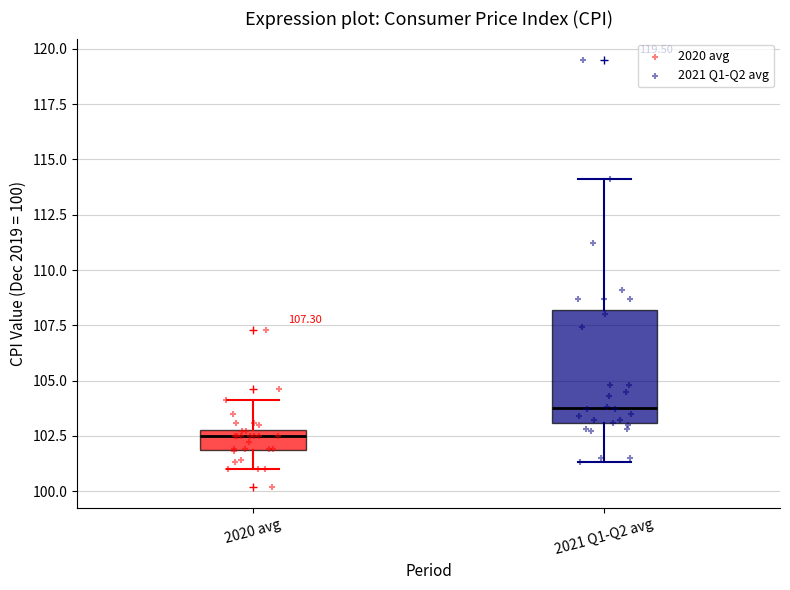

Which box's median line is the highest?

2021 Q1-Q2 avg